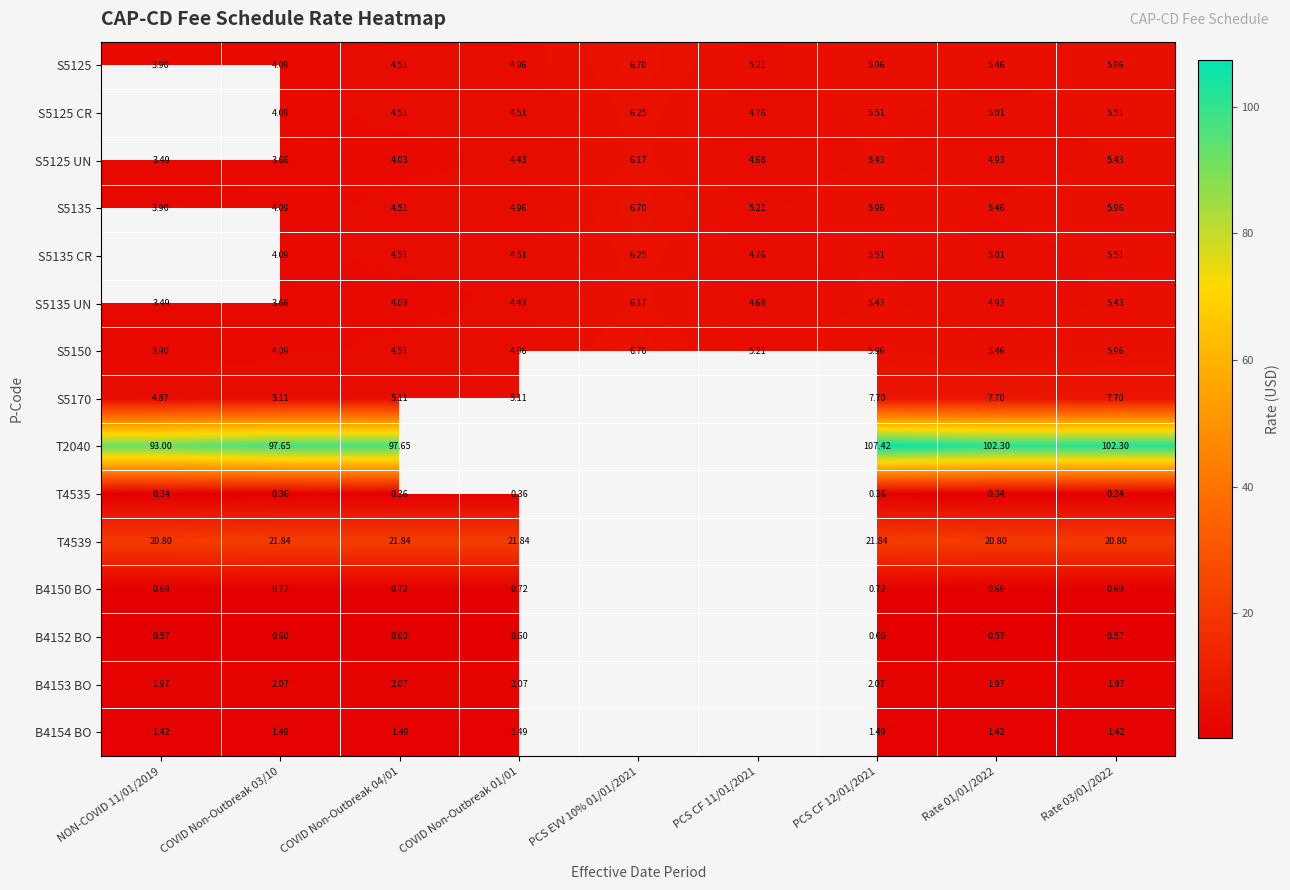

The B4152 BO series shows 0.2 at NON-COVID 11/01/2019. True or false?

False